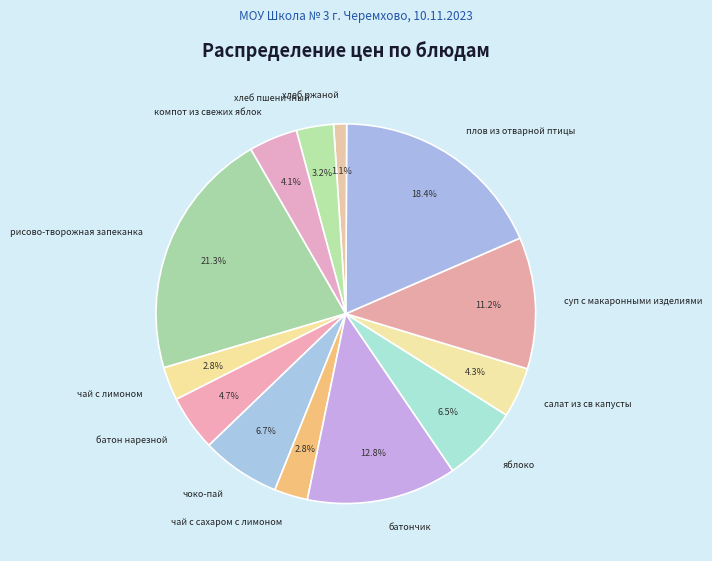

True or false: хлеб пшеничный accounts for 3% of the total.

True